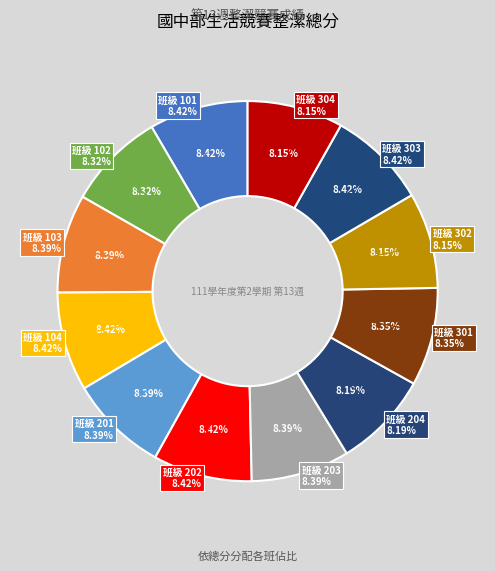

What percentage is NOT represented by 302?

91.8%